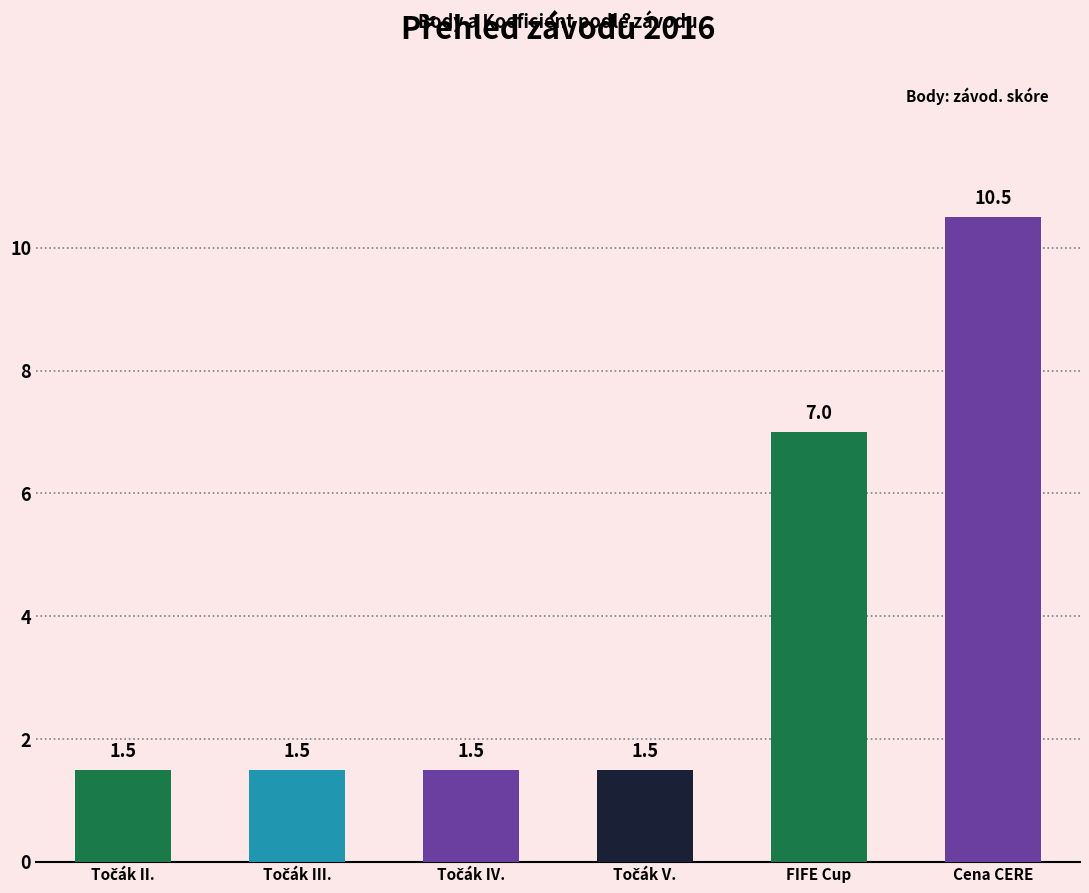

What is the value of the 1st bar from the left?

1.5